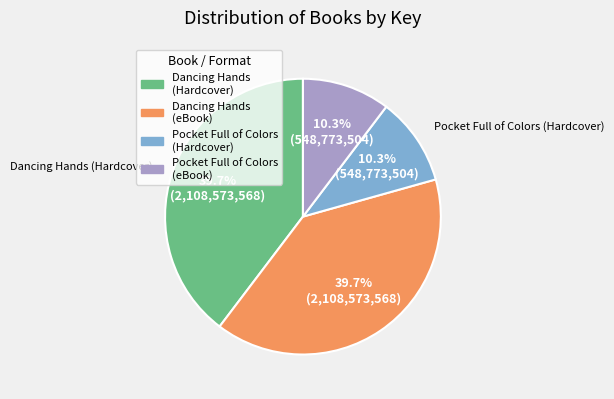

True or false: Pocket Full of Colors (eBook) accounts for 20% of the total.

False